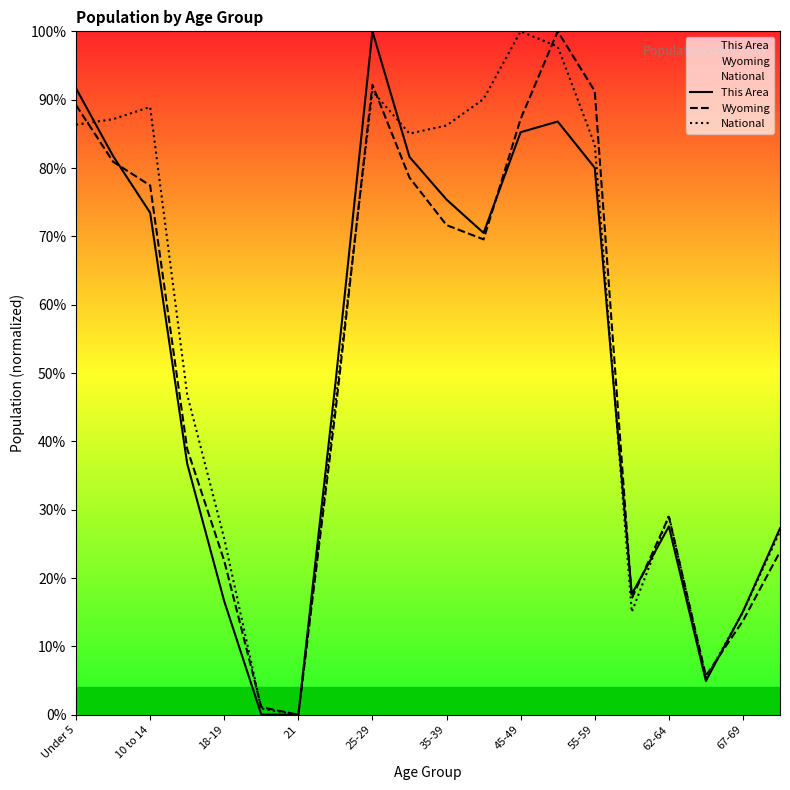

At how many categories does at least one series exceed 76?

10